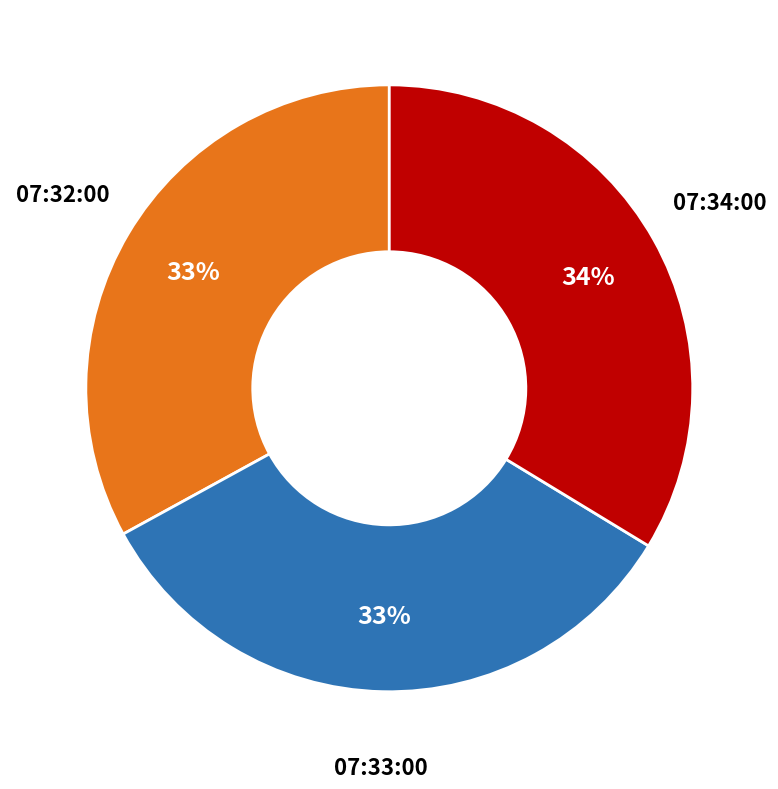

Is there any slice that represents more than half of the pie?

No